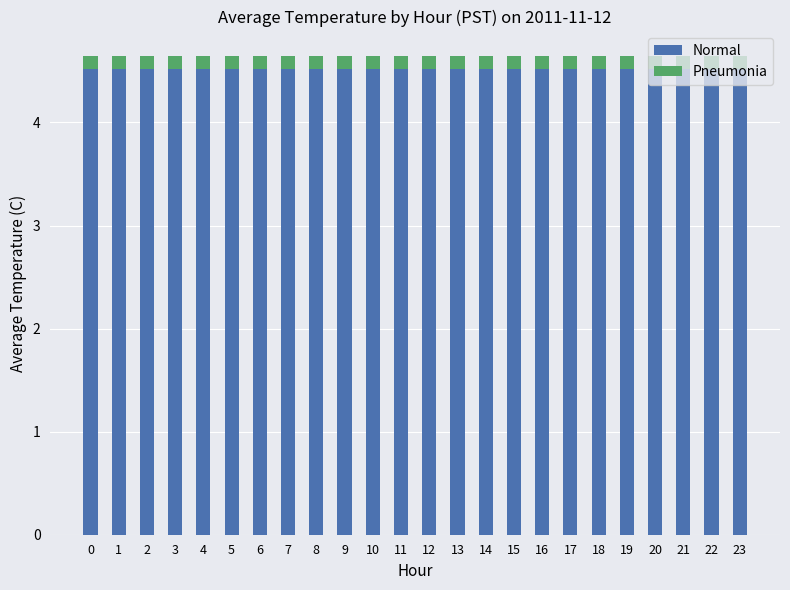

What is the sum of the Normal values at 2 and 6?

9.0